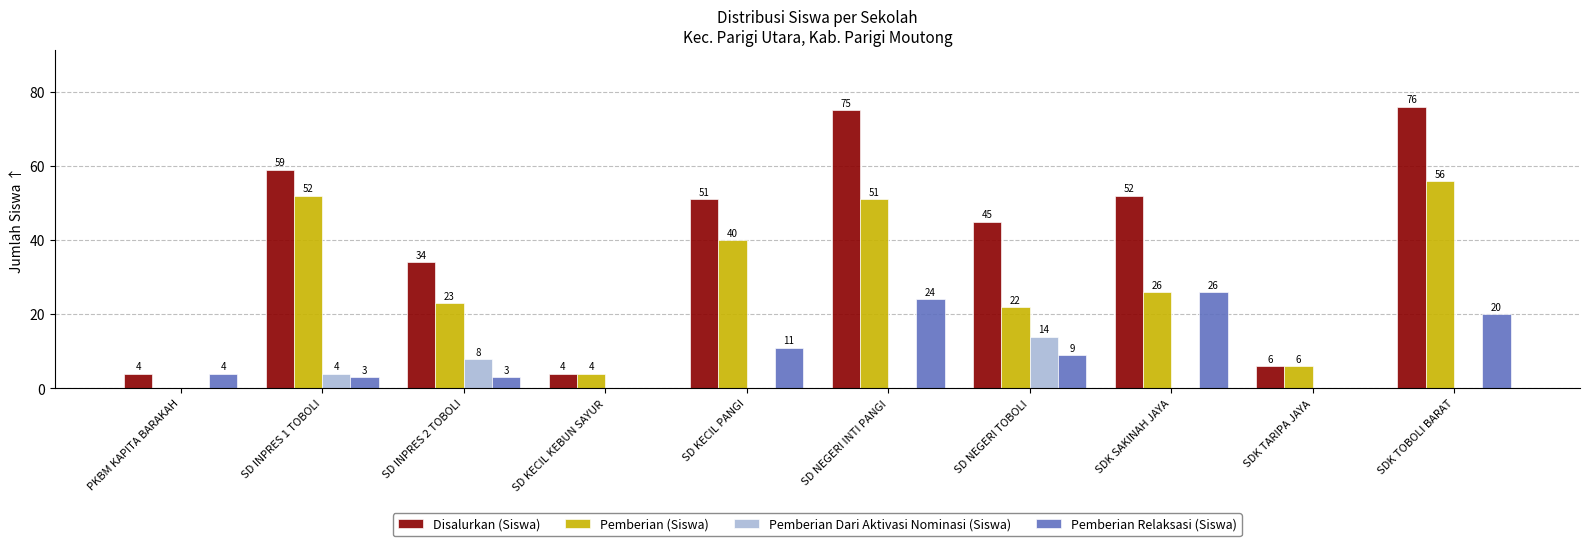

How many groups of bars are there?

10